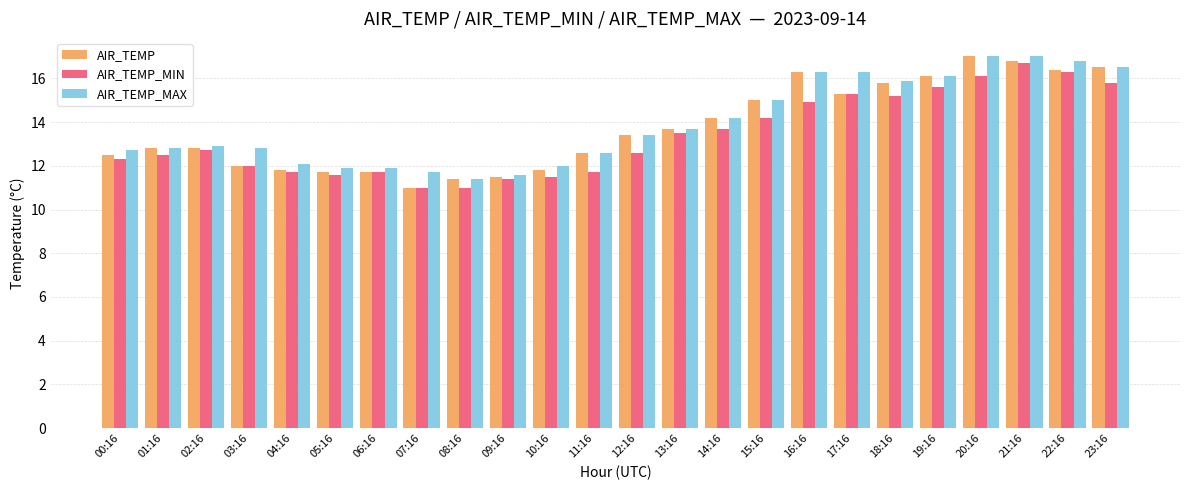

How many values in the AIR_TEMP series are below 13?

12